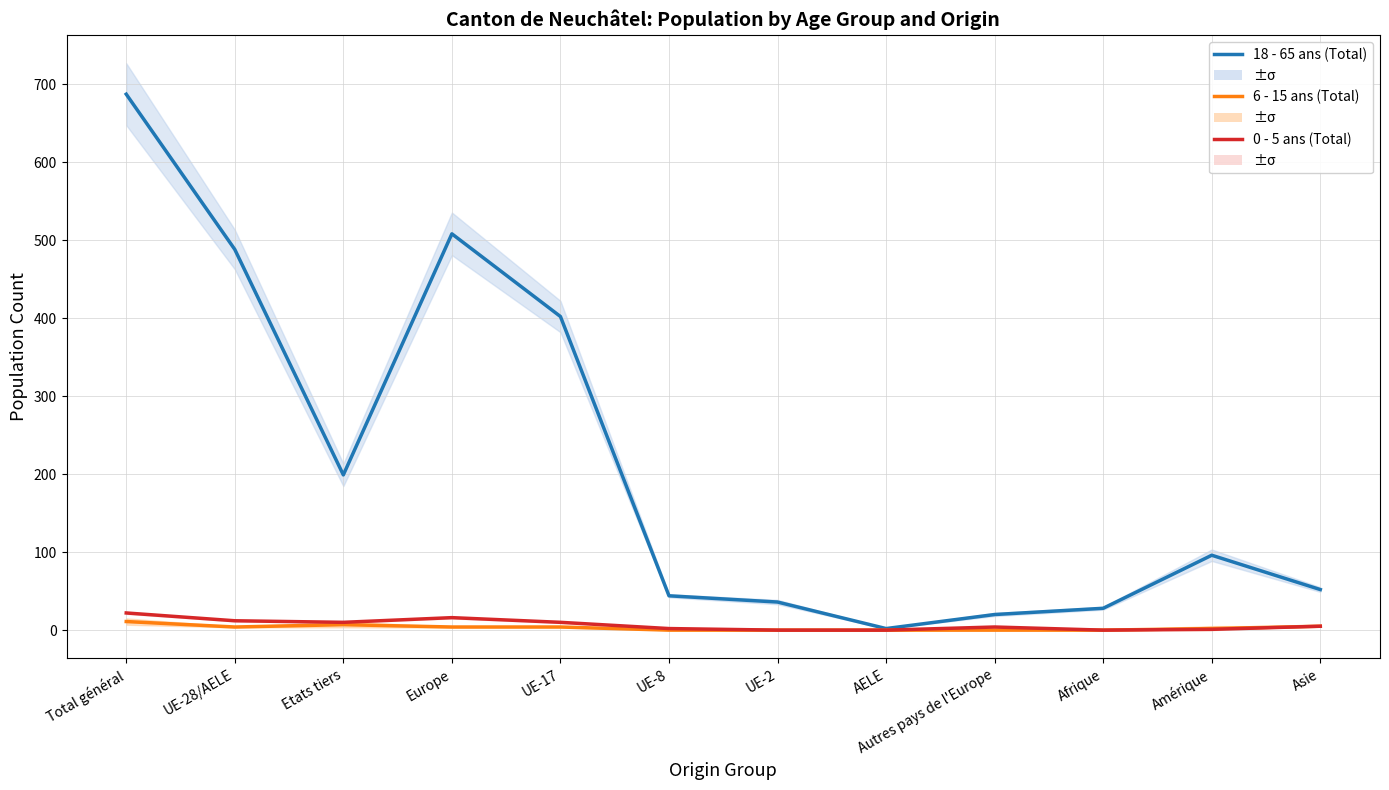

How many data points in 0 - 5 ans (Total) are above 5?

5